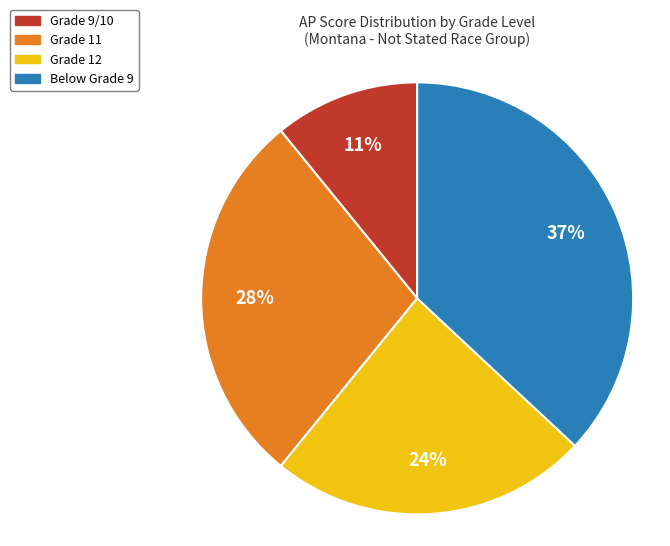

How many slices are in this pie chart?

4